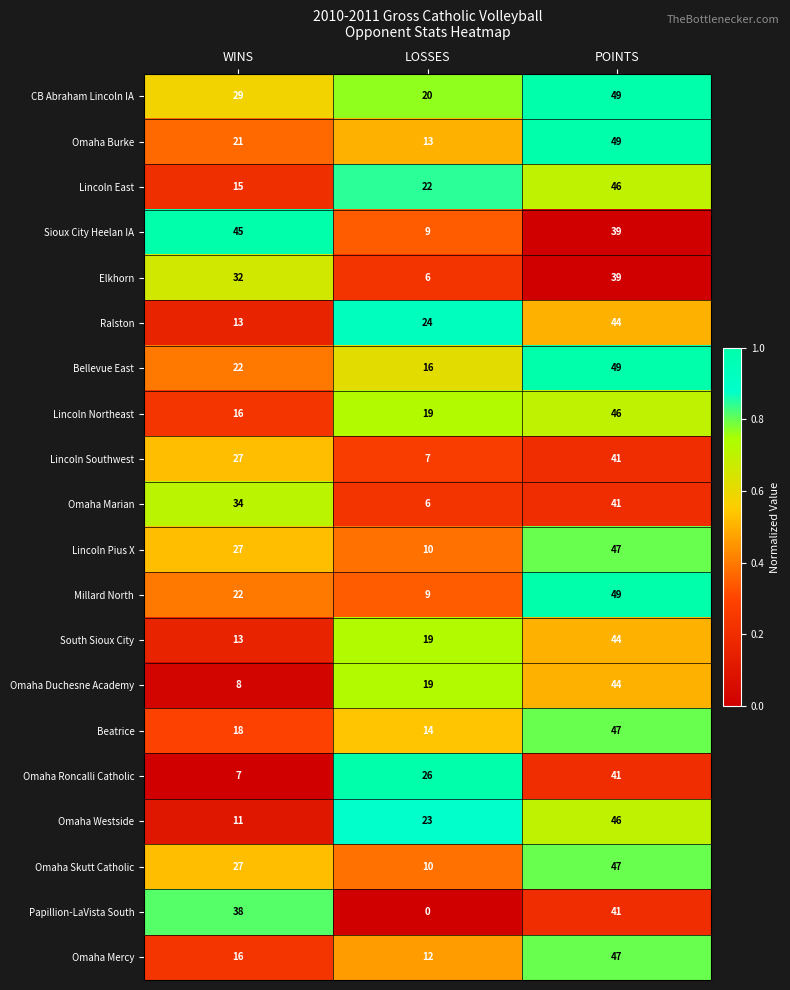

How many Omaha Roncalli Catholic values are between 7 and 41?

3